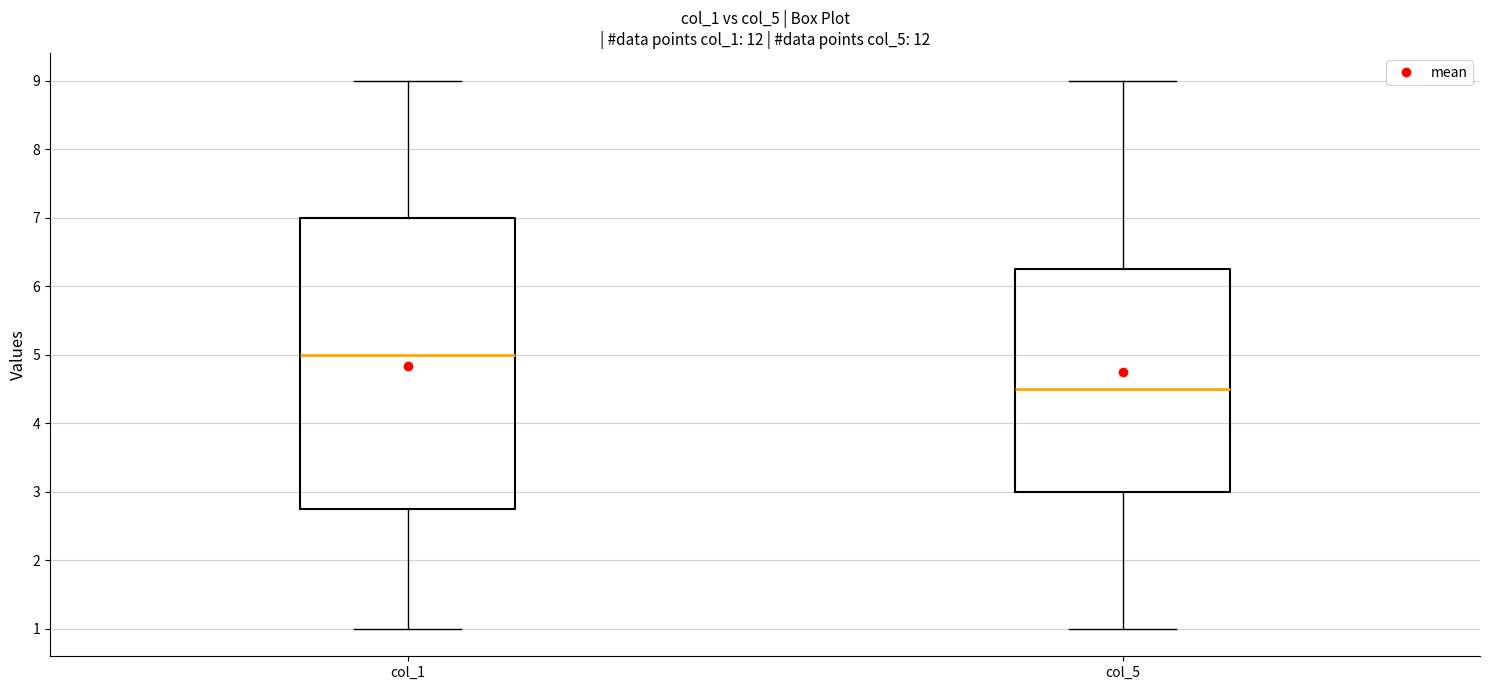

Reading left to right, transcribe this box plot: for each box, give where its median line is, the range the box spans, and where its two whiskers end, as read against the y-axis. The values are not printed on the chart, so give them approximately, as read against the axis.

col_1: median 5.0, box 2.8 to 7.0, whiskers 1.0 to 9.0
col_5: median 4.5, box 3.0 to 6.3, whiskers 1.0 to 9.0